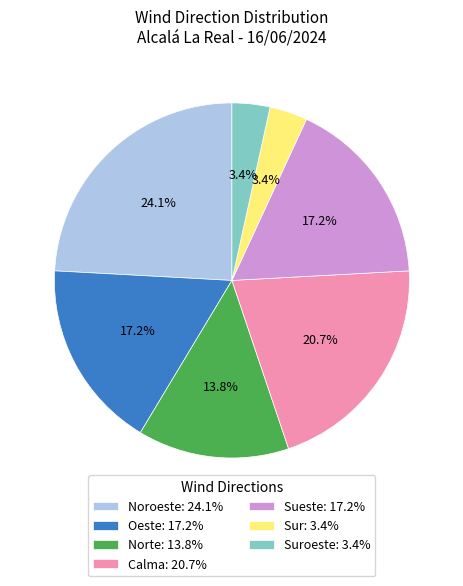

How many segments does this pie chart have?

7